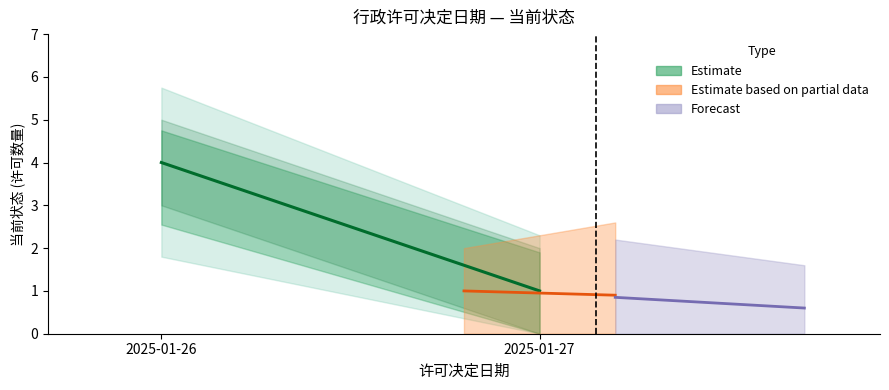

What is the change in value from 2025-01-26 to 2025-01-27?

-3